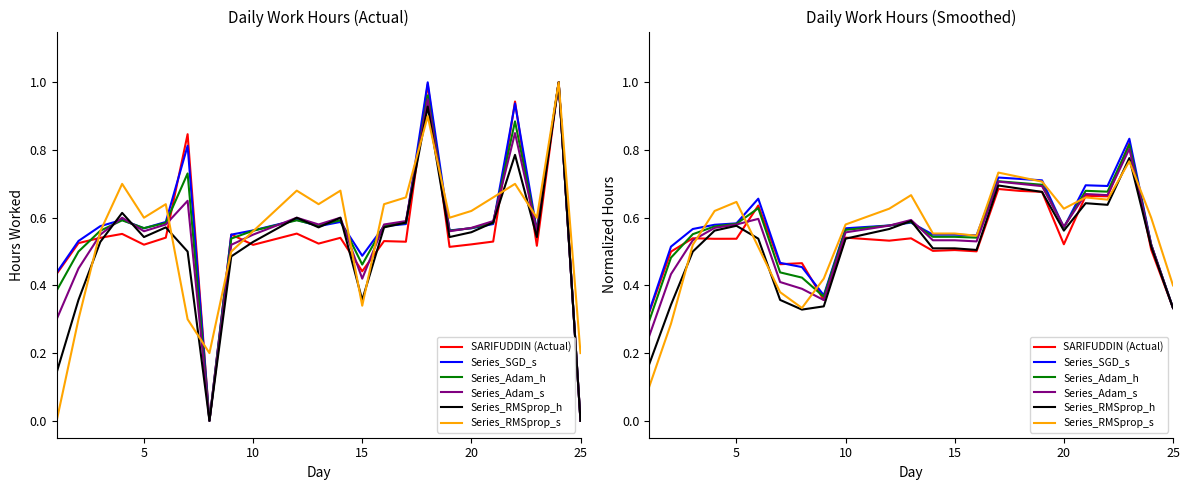

How many data points does each series have?

24